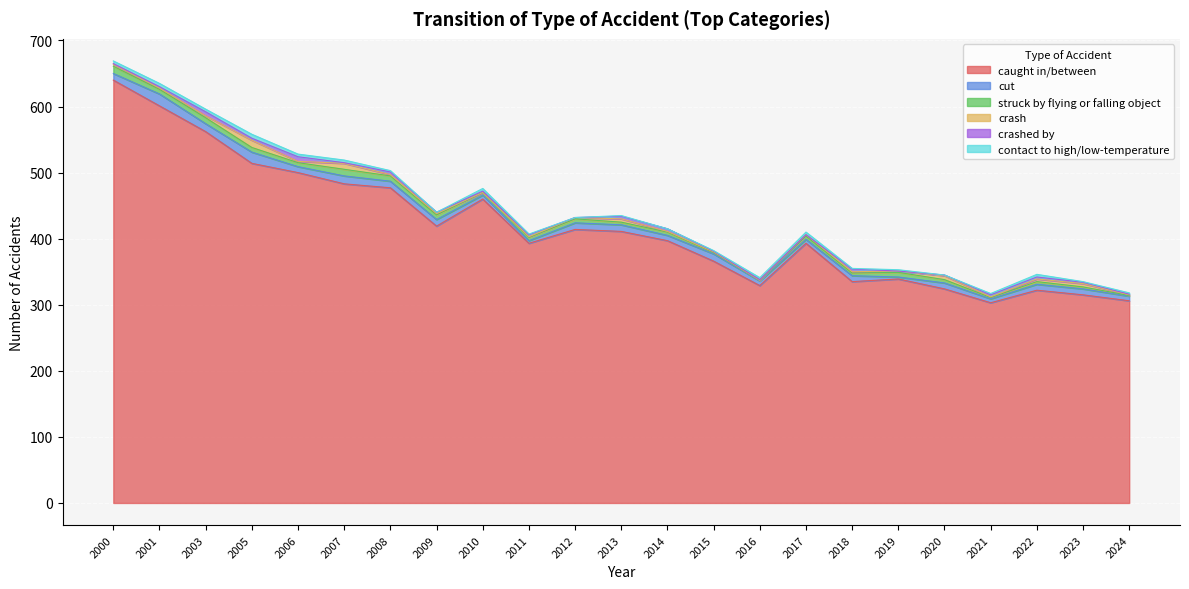

True or false: crash has a value of 2 at 2024.

False